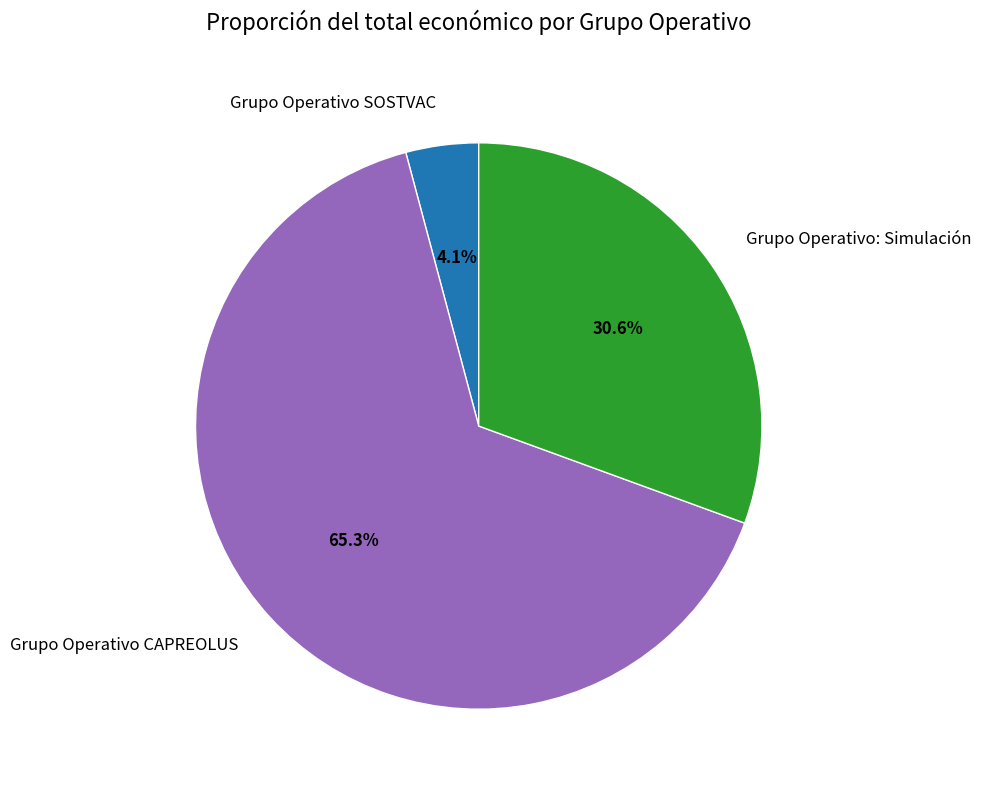

Combined, do Grupo Operativo: Simulación and Grupo Operativo SOSTVAC account for over 50%?

No